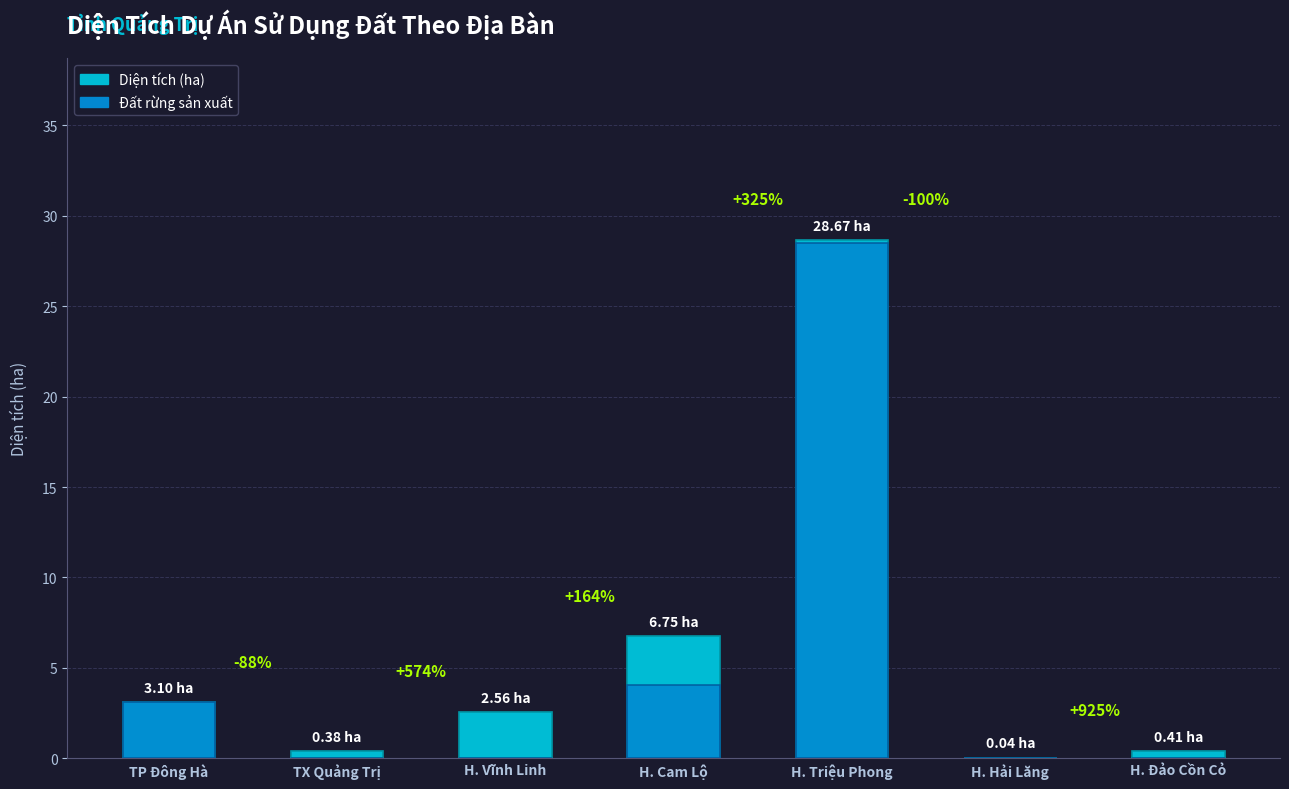

How many values in Đất rừng sản xuất are above zero?

4